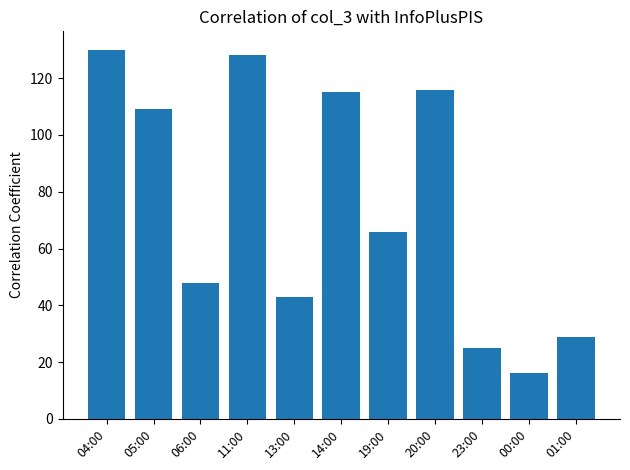

How many data points are less than 66?

5